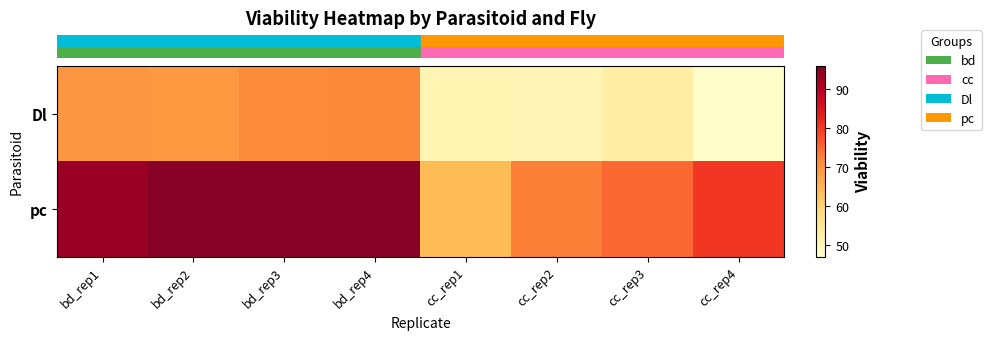

Which category has the highest value across all series?

bd_rep4